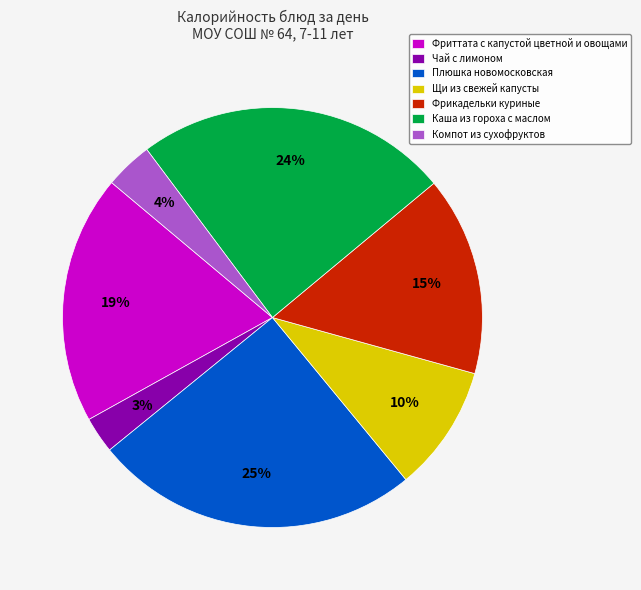

To the nearest percent, what is the difference between the Каша из гороха с маслом and Фриттата с капустой цветной и овощами slice percentages?

5%